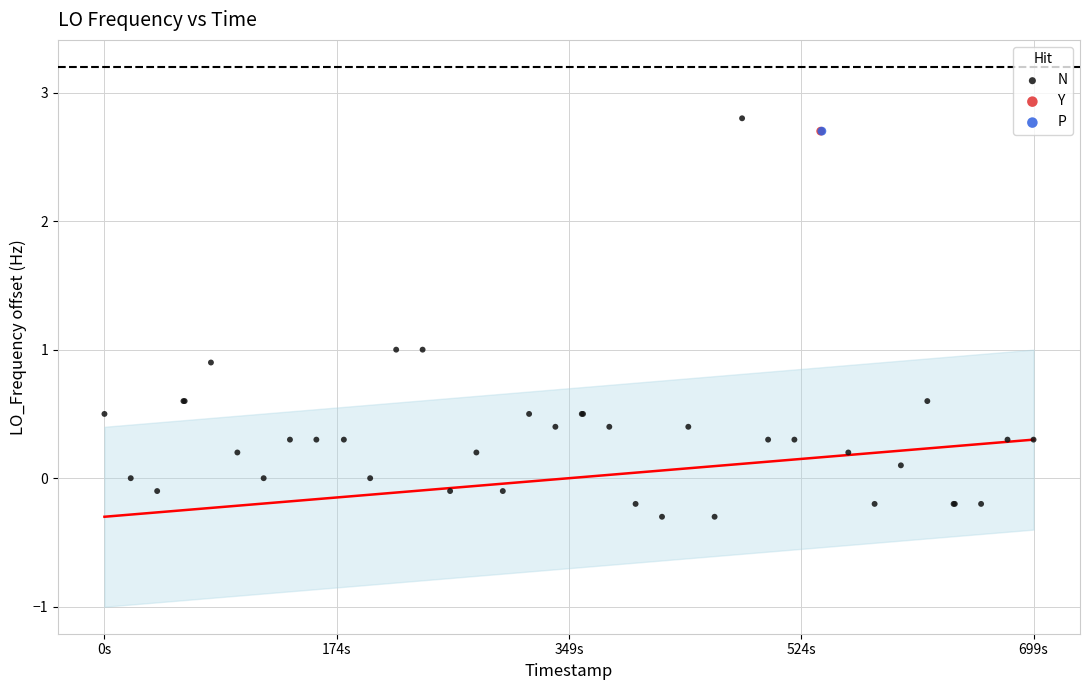

What are all the series names shown in the legend?

N, Y, P